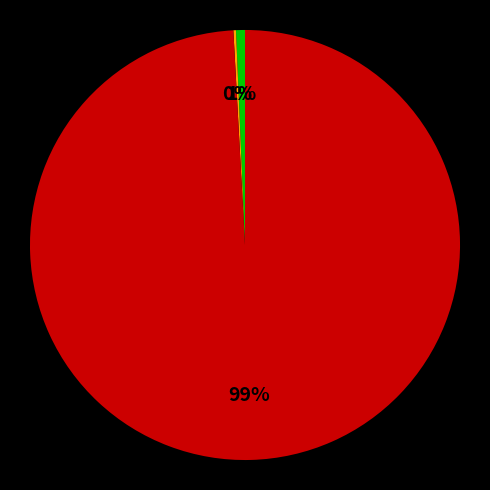

Is there a majority slice in this chart?

Yes